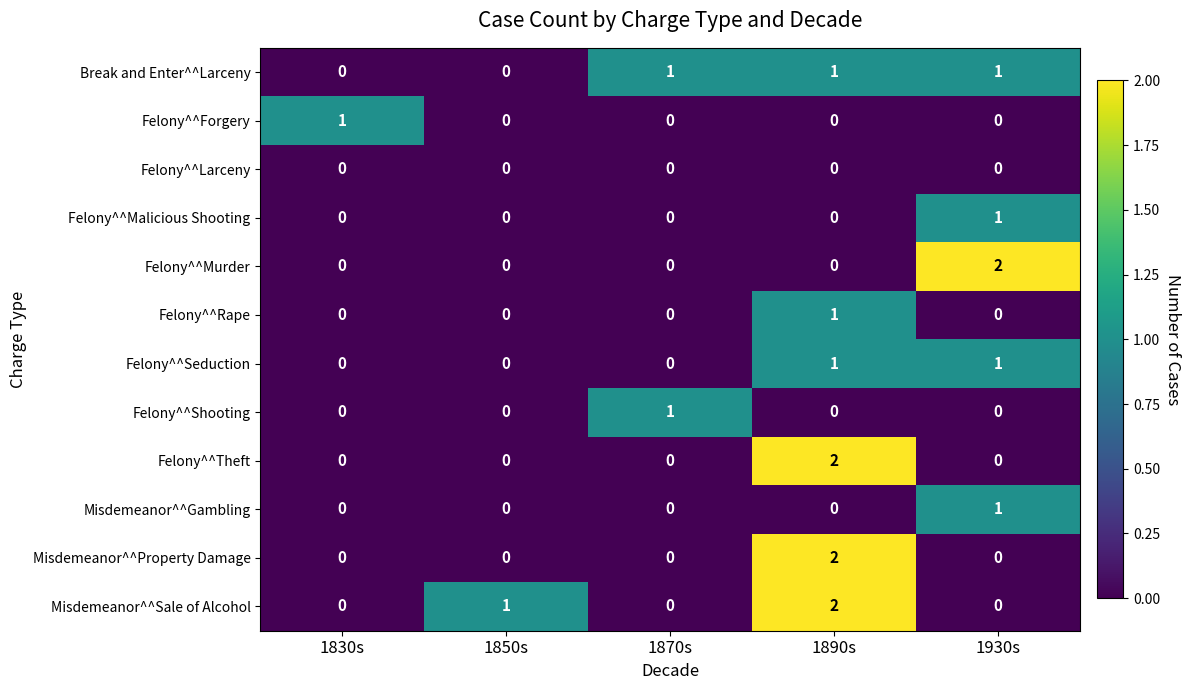

The value of Felony^^Murder at 1890s is 1. True or false?

False